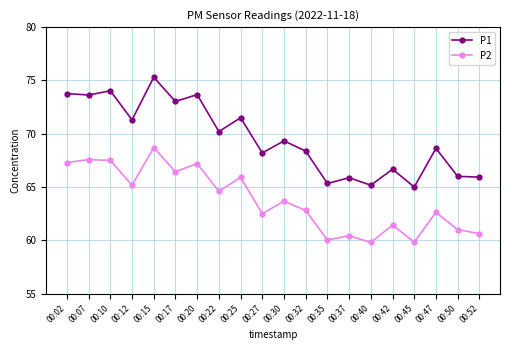

Which label corresponds to the largest value in the chart?

00:15